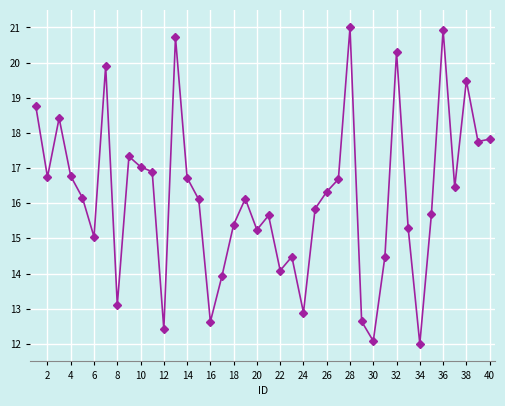

True or false: there are more than 0 points higher than both neighbors.

True